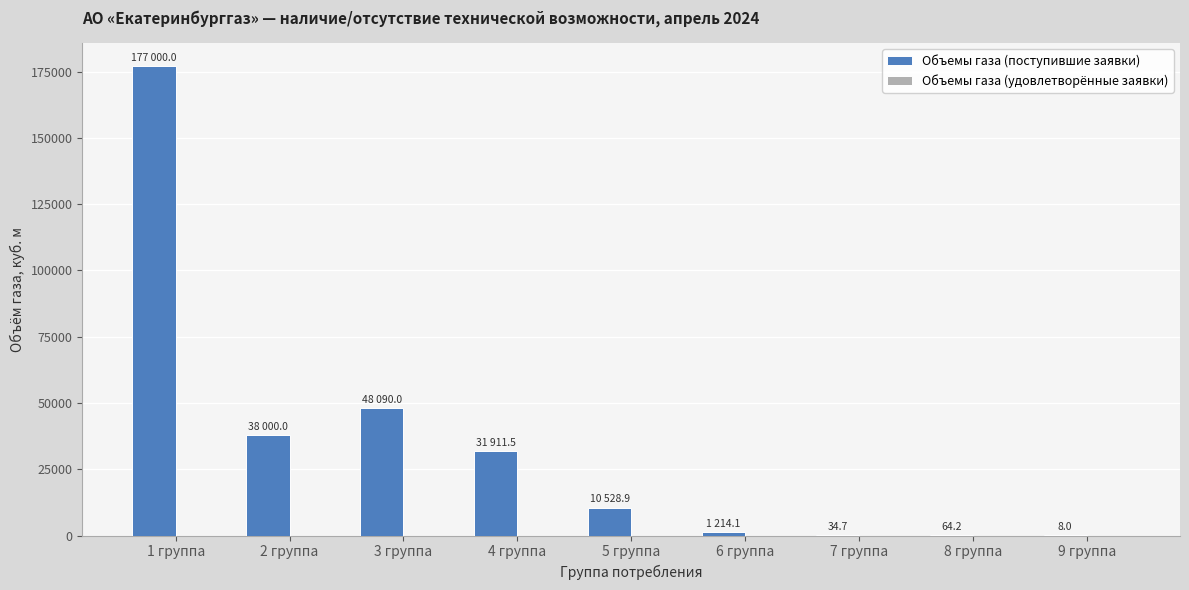

The value at 4 группа is 45451.7. True or false?

False